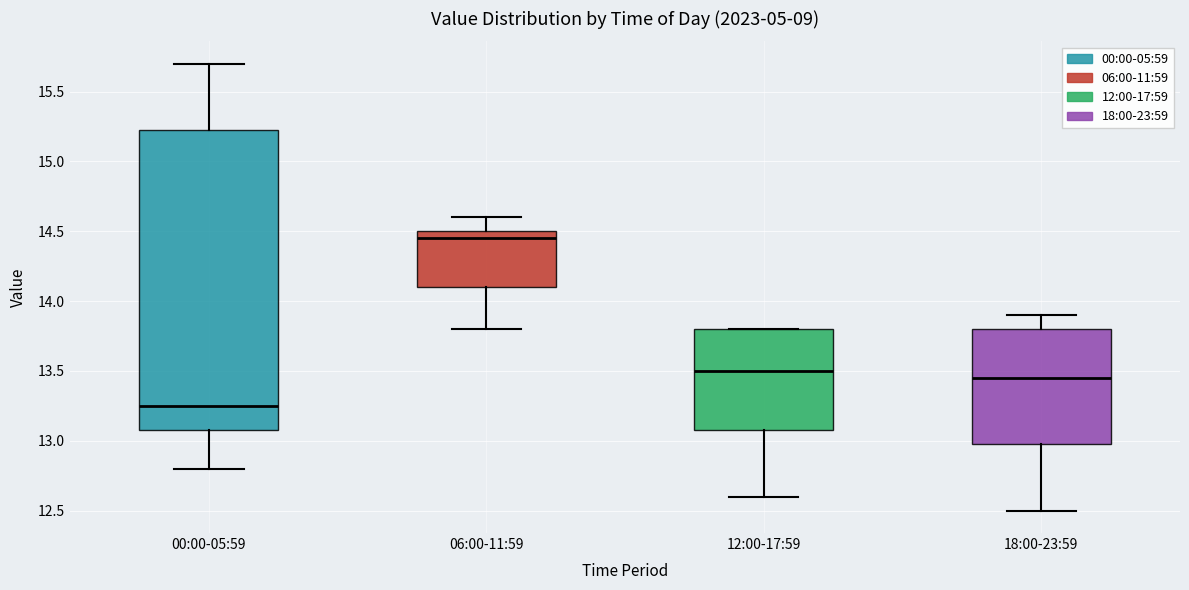

Reading left to right, read every box against the y-axis: the position of its median line, the range the box covers, and the ends of its whiskers. The values are not printed on the chart, so give them approximately, as read against the axis.

00:00-05:59: median 13.25, box 13.10 to 15.25, whiskers 12.80 to 15.70
06:00-11:59: median 14.45, box 14.10 to 14.50, whiskers 13.80 to 14.60
12:00-17:59: median 13.50, box 13.10 to 13.80, whiskers 12.60 to 13.80
18:00-23:59: median 13.45, box 13.00 to 13.80, whiskers 12.50 to 13.90